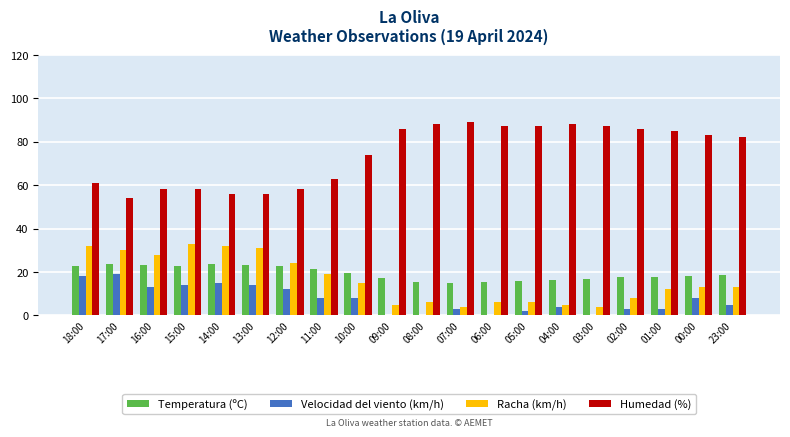

Read the Humedad (%) value at 01:00.

85.0